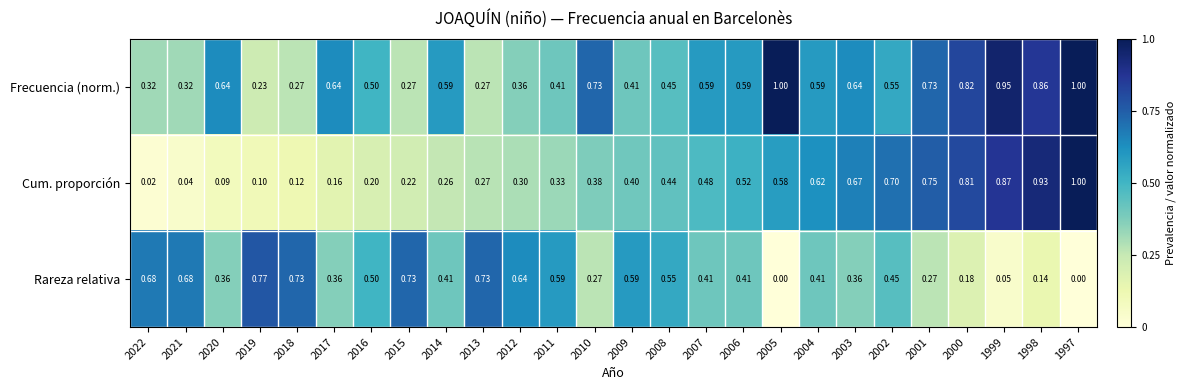

Which series changed the most between 2016 and 2009?

Cum. proporción